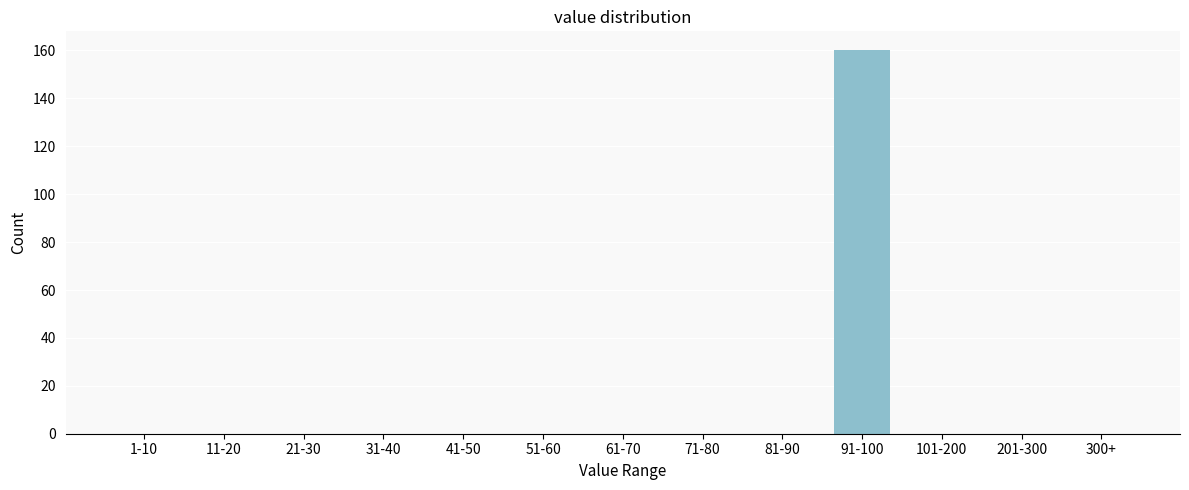

Reading left to right, list all the values displayed in this chart.

1-10=0	11-20=0	21-30=0	31-40=0	41-50=0	51-60=0	61-70=0	71-80=0	81-90=0	91-100=160	101-200=0	201-300=0	300+=0